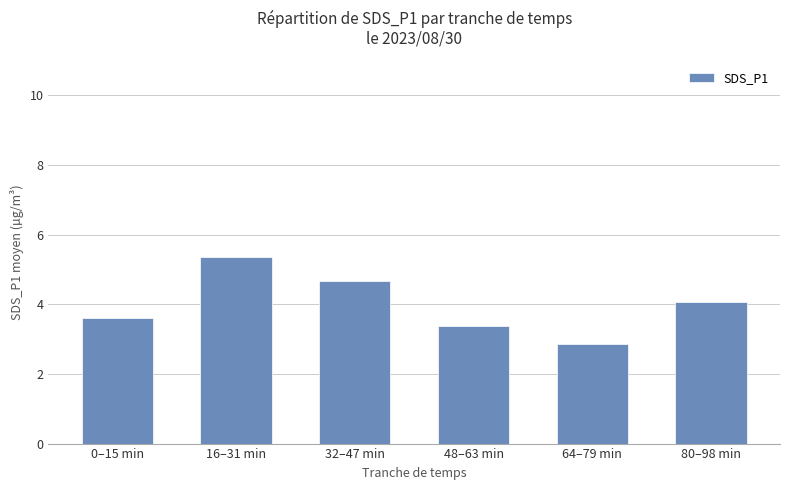

The chart shows a value of 3.4 at 48–63 min. True or false?

True